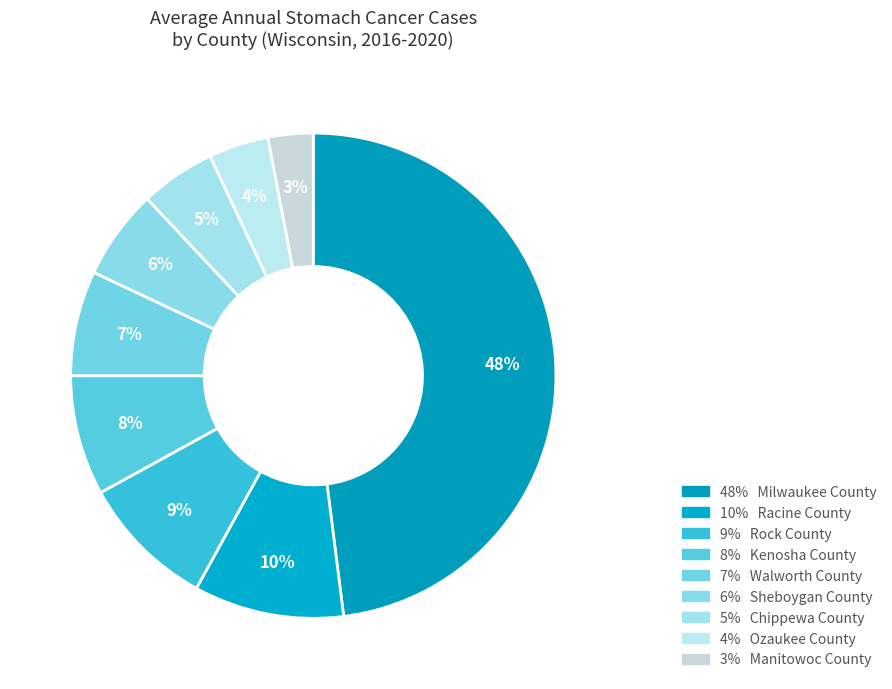

Count the number of slices in the pie.

9